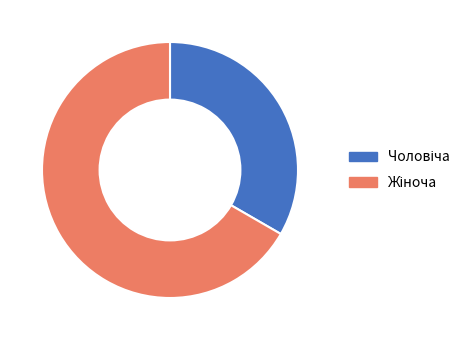

Is there any slice that represents more than half of the pie?

Yes